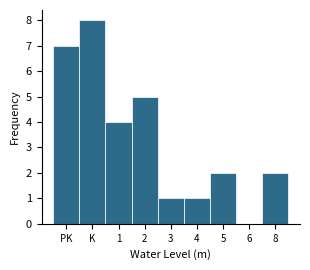

Reading left to right, extract all data points from this chart.

PK=7	K=8	1=4	2=5	3=1	4=1	5=2	6=0	8=2